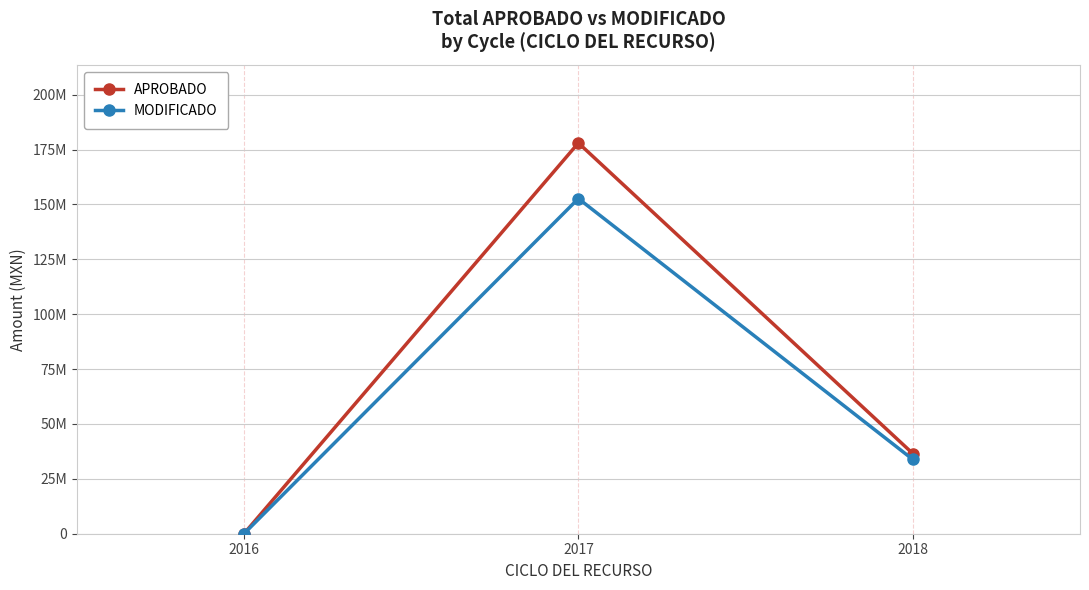

At which label does APROBADO first exceed 36519468?

2017